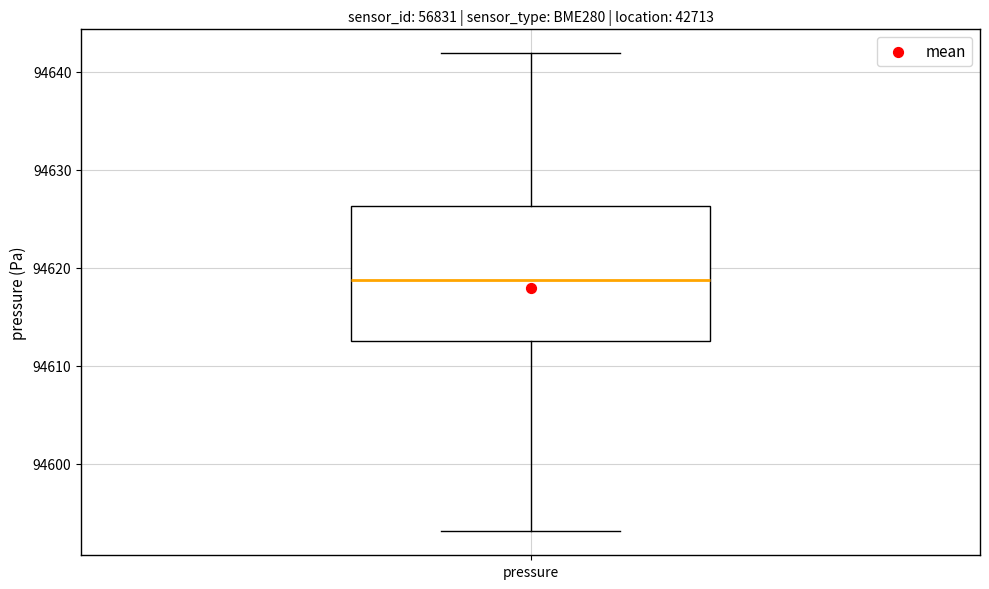

Read this box plot against the y-axis: the position of the median line, the range covered by the box, and the ends of both whiskers. The values are not printed on the chart, so give them approximately, as read against the axis.

median 94619, box 94612 to 94626, whiskers 94593 to 94642